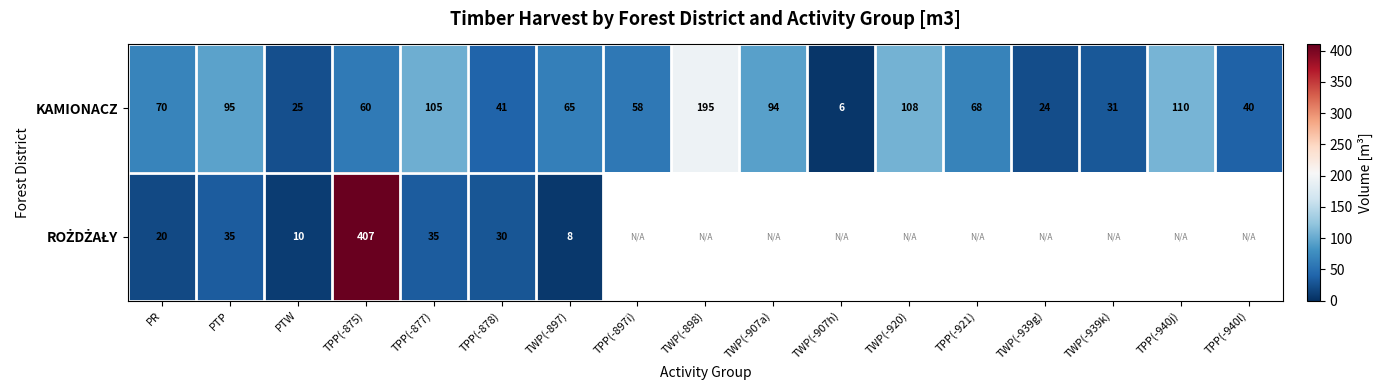

Where does the KAMIONACZ series first go above 65?

PR